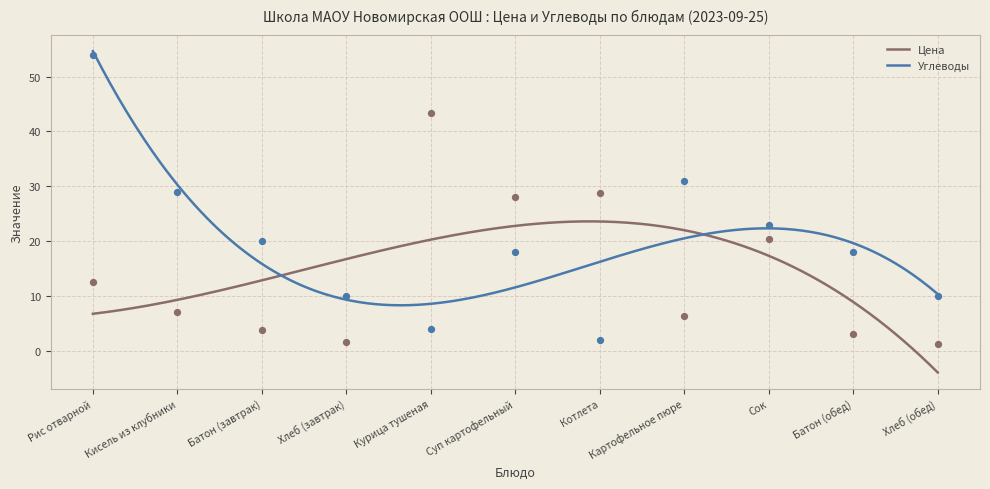

Which series has the largest total across all categories?

Углеводы